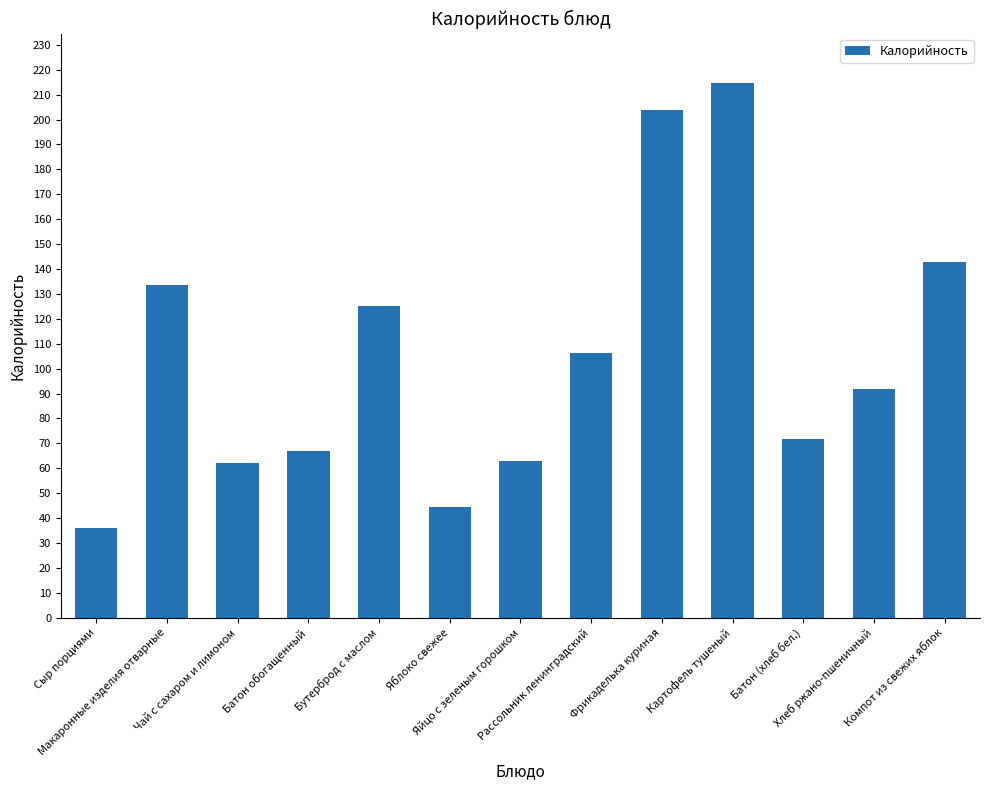

What is the value of the 1st bar from the left?

36.0